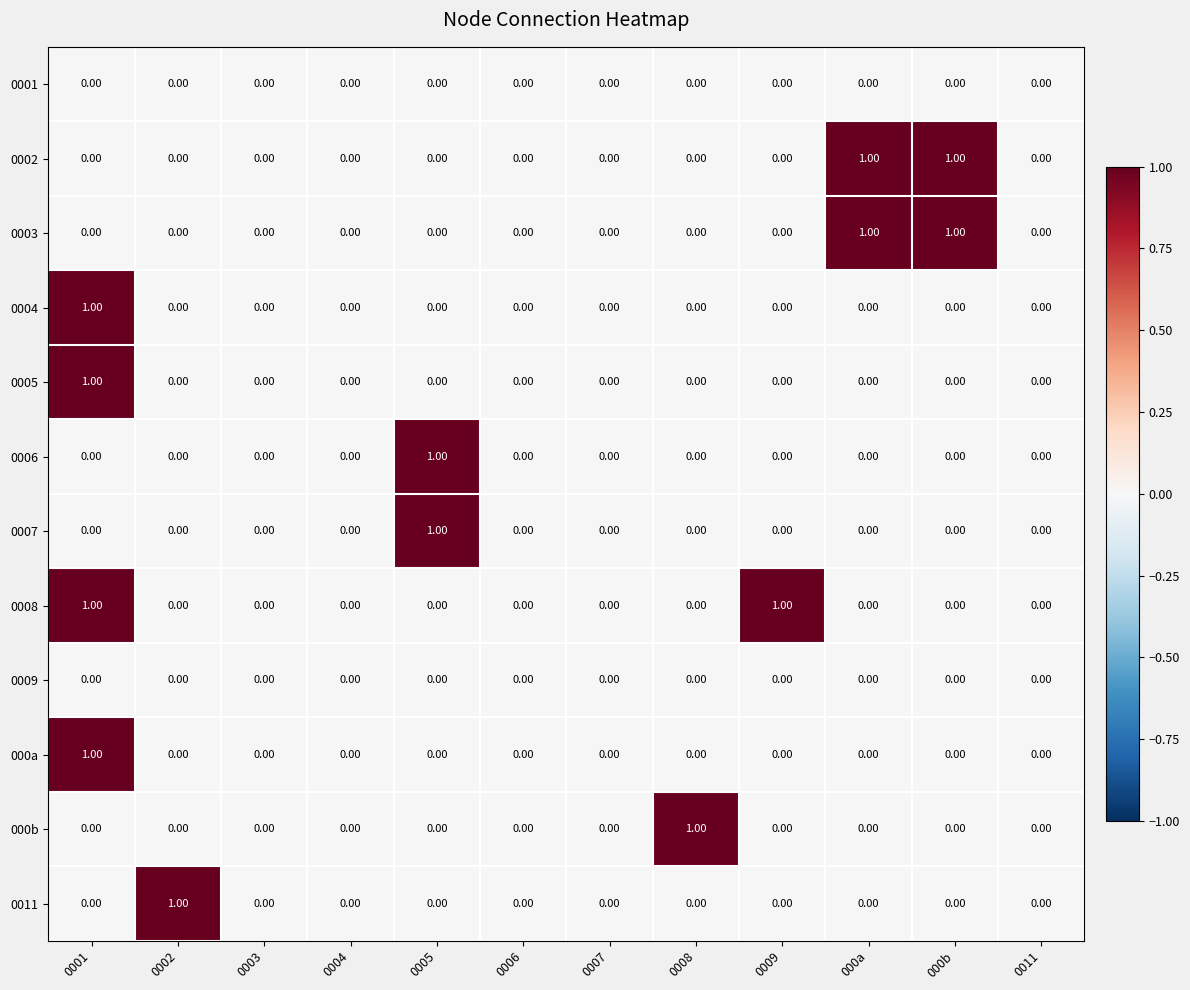

How many values in 000a are above zero?

1